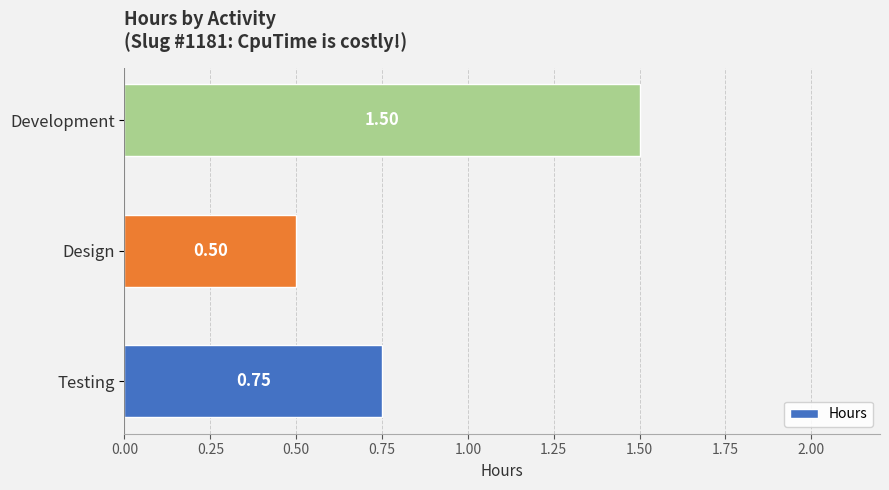

How many values are between 0 and 1?

2